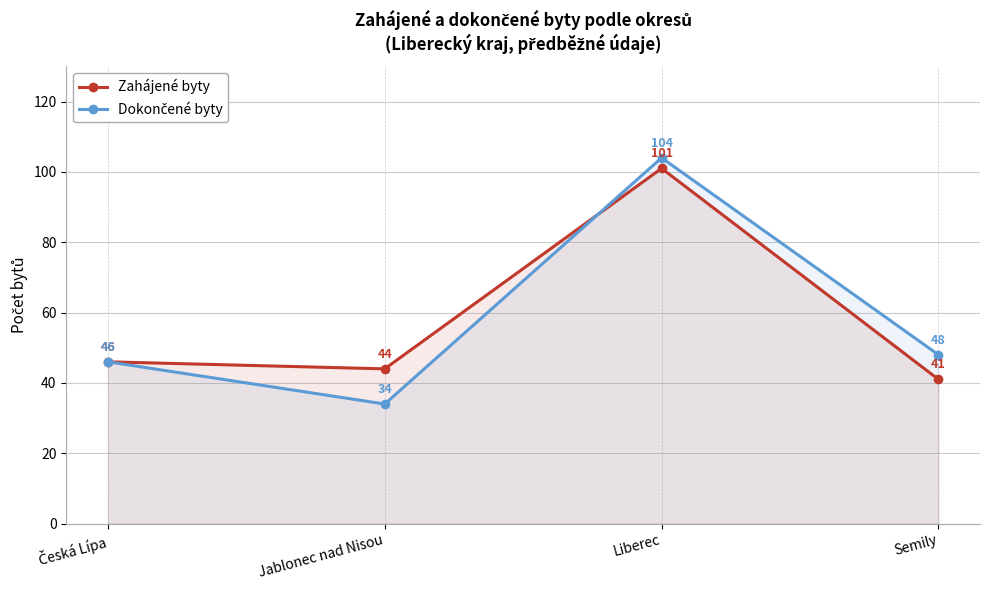

What are all the series names shown in the legend?

Zahájené byty, Dokončené byty